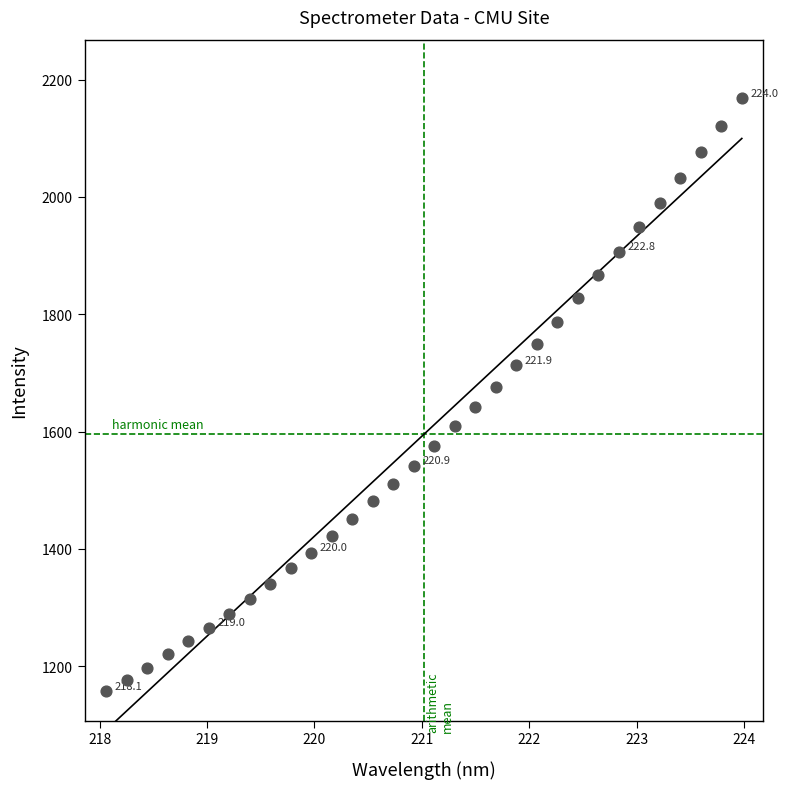

What is the range of X values (max minus min)?

5.9